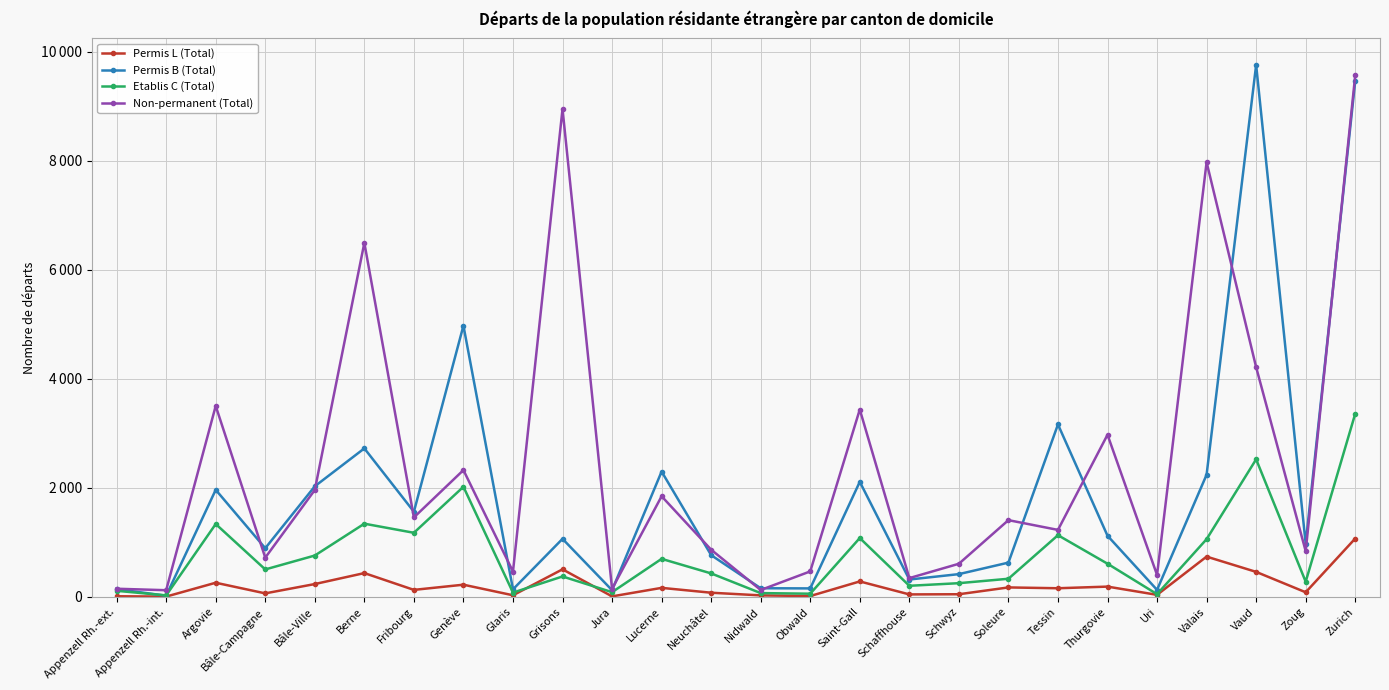

Where is the first local maximum for Permis B (Total)?

Argovie